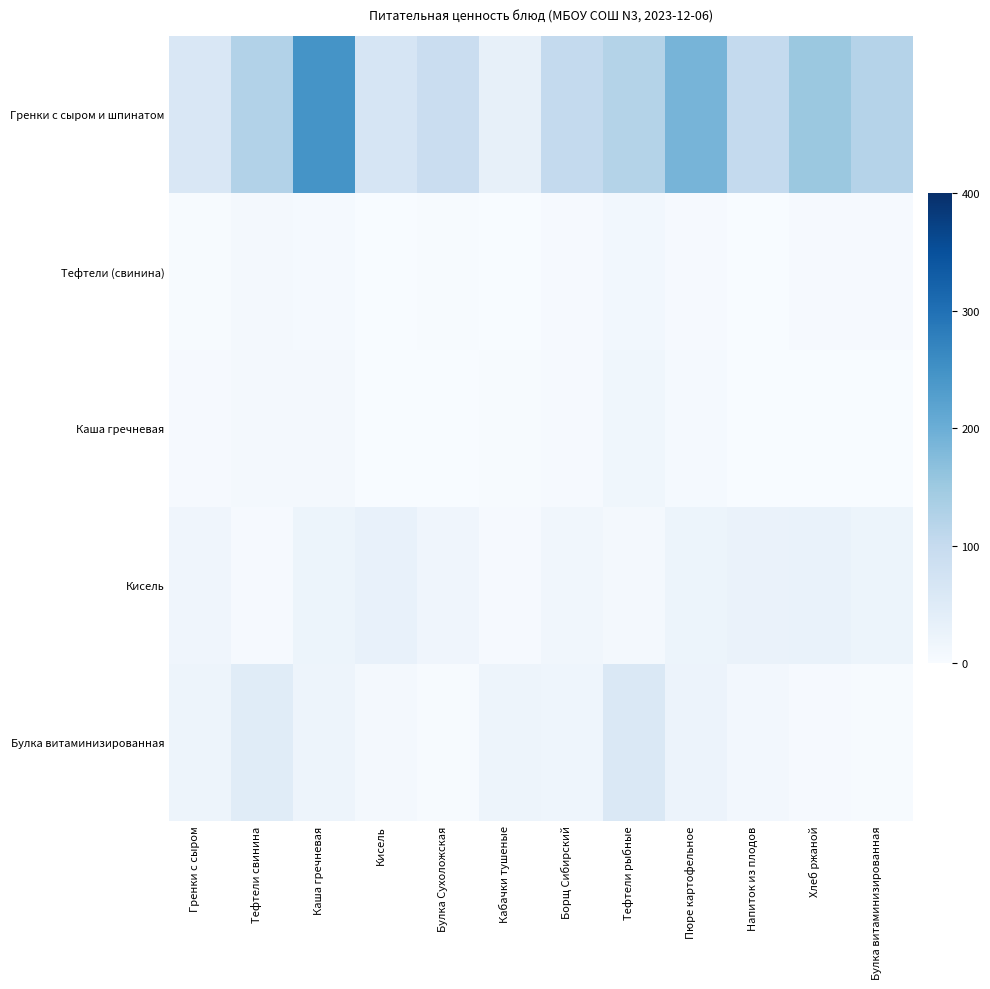

Rank the series by their maximum value, from highest to lowest.

Гренки с сыром и шпинатом, Булка витаминизированная, Кисель, Каша гречневая, Тефтели (свинина)